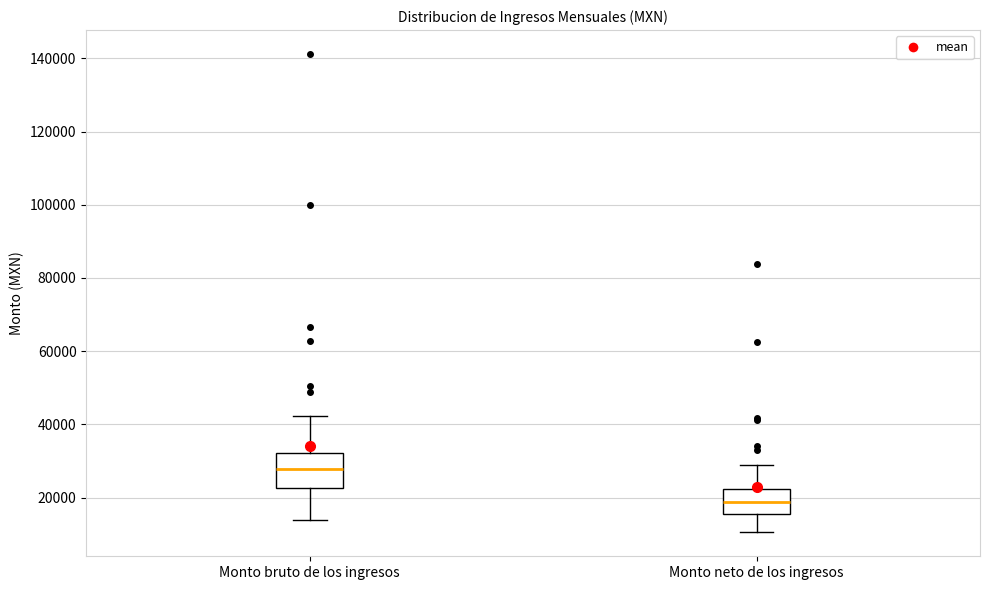

Reading left to right, transcribe this box plot: for each box, give where its median line is, the range the box spans, and where its two whiskers end, as read against the y-axis. The values are not printed on the chart, so give them approximately, as read against the axis.

Monto bruto de los ingresos: median 28000, box 22000 to 32000, whiskers 14000 to 42000
Monto neto de los ingresos: median 18000, box 16000 to 22000, whiskers 10000 to 28000